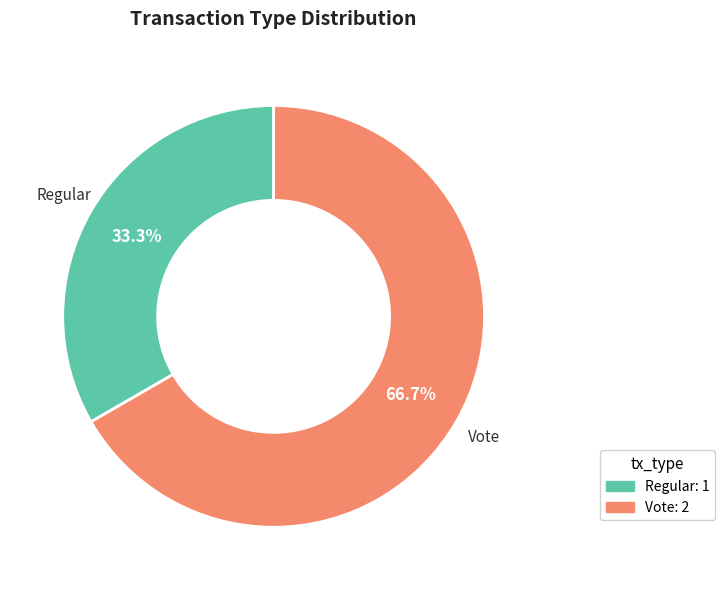

Is Regular the majority of the pie?

No